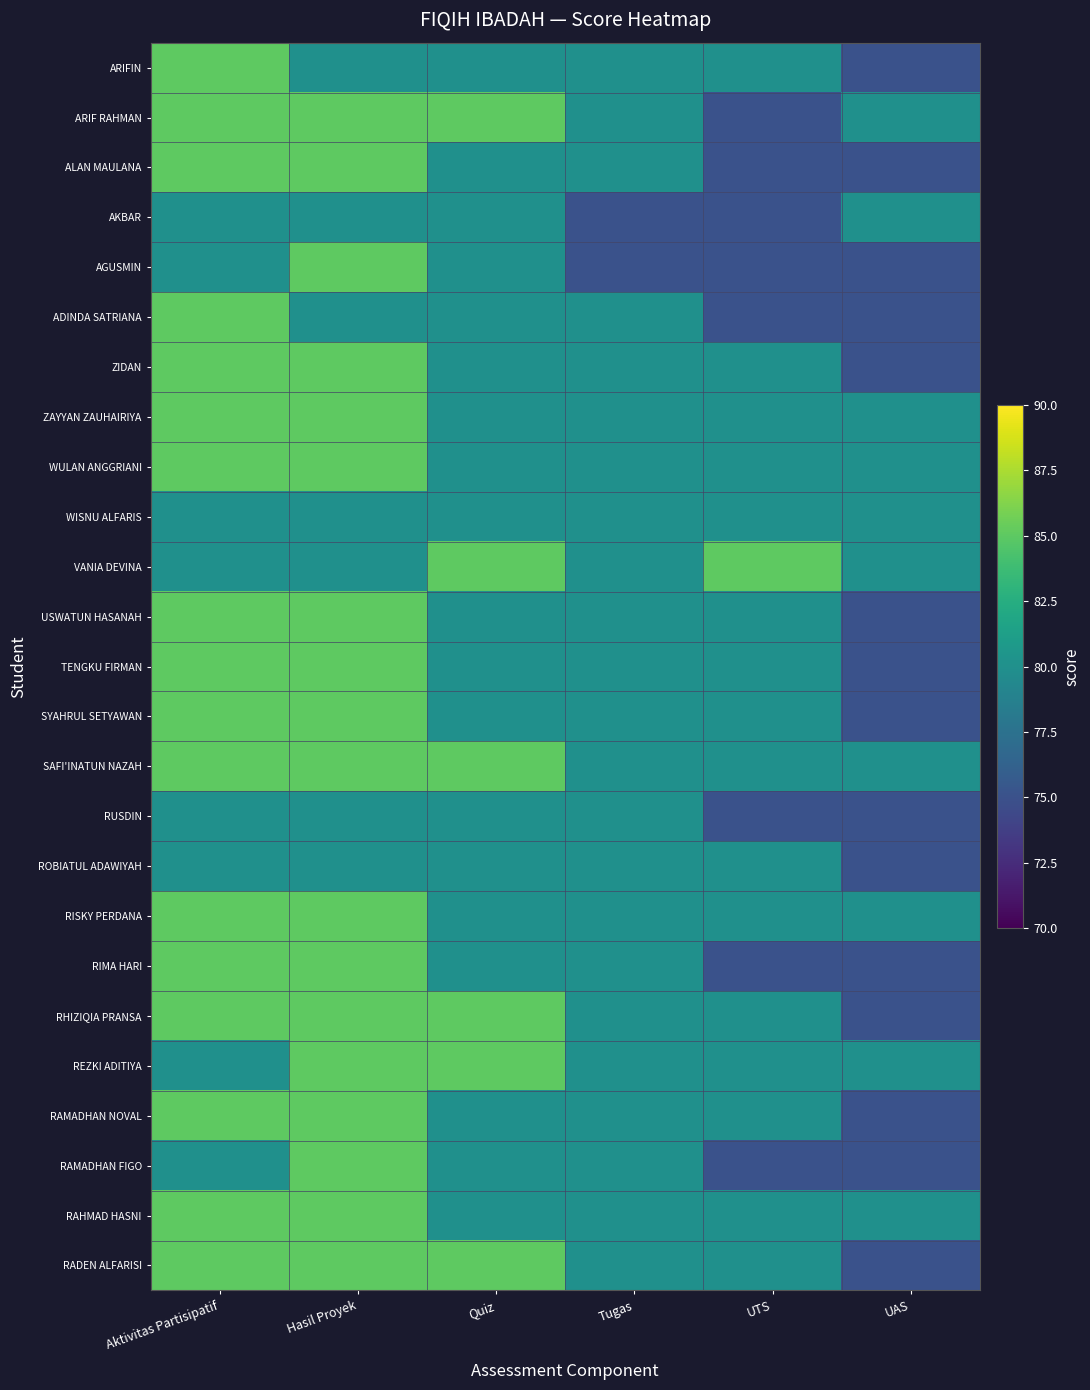

List the series in order of their peak value, lowest first.

ROBIATUL ADAWIYAH, RUSDIN, WISNU ALFARIS, AKBAR, RADEN ALFARISI, RAHMAD HASNI, RAMADHAN FIGO, RAMADHAN NOVAL, REZKI ADITIYA, RHIZIQIA PRANSA, RIMA HARI, RISKY PERDANA, SAFI'INATUN NAZAH, SYAHRUL SETYAWAN, TENGKU FIRMAN, USWATUN HASANAH, VANIA DEVINA, WULAN ANGGRIANI, ZAYYAN ZAUHAIRIYA, ZIDAN, ADINDA SATRIANA, AGUSMIN, ALAN MAULANA, ARIF RAHMAN, ARIFIN